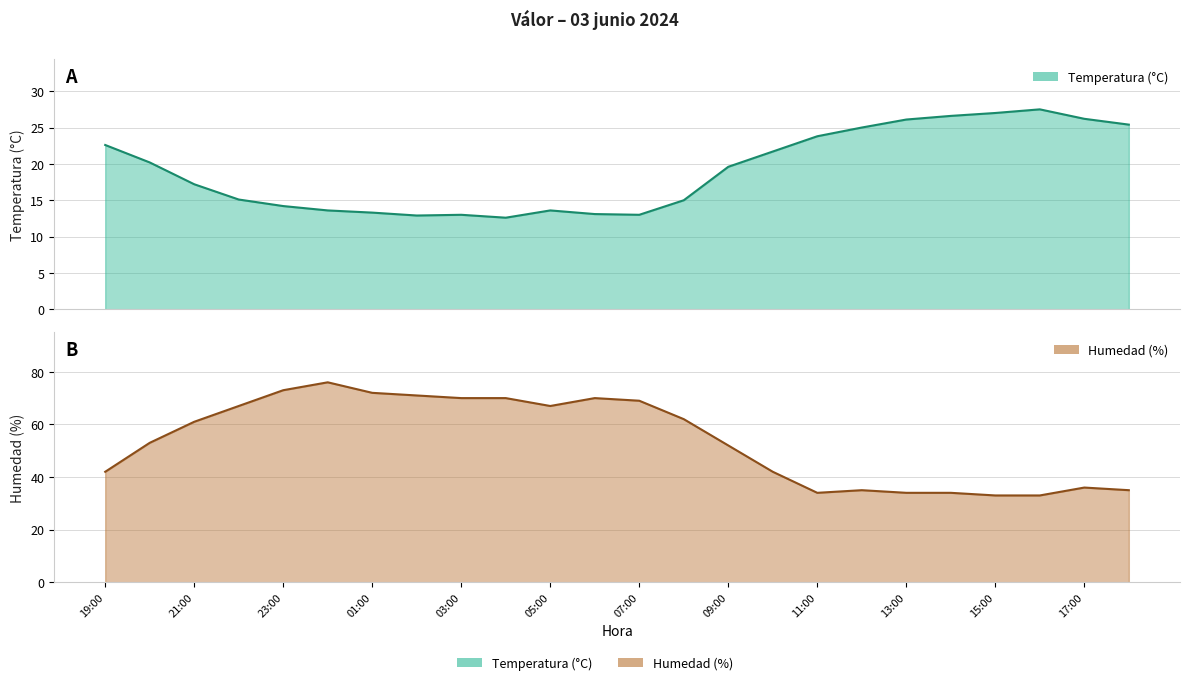

At which label is Temperatura (°C) closest to 20?

20:00